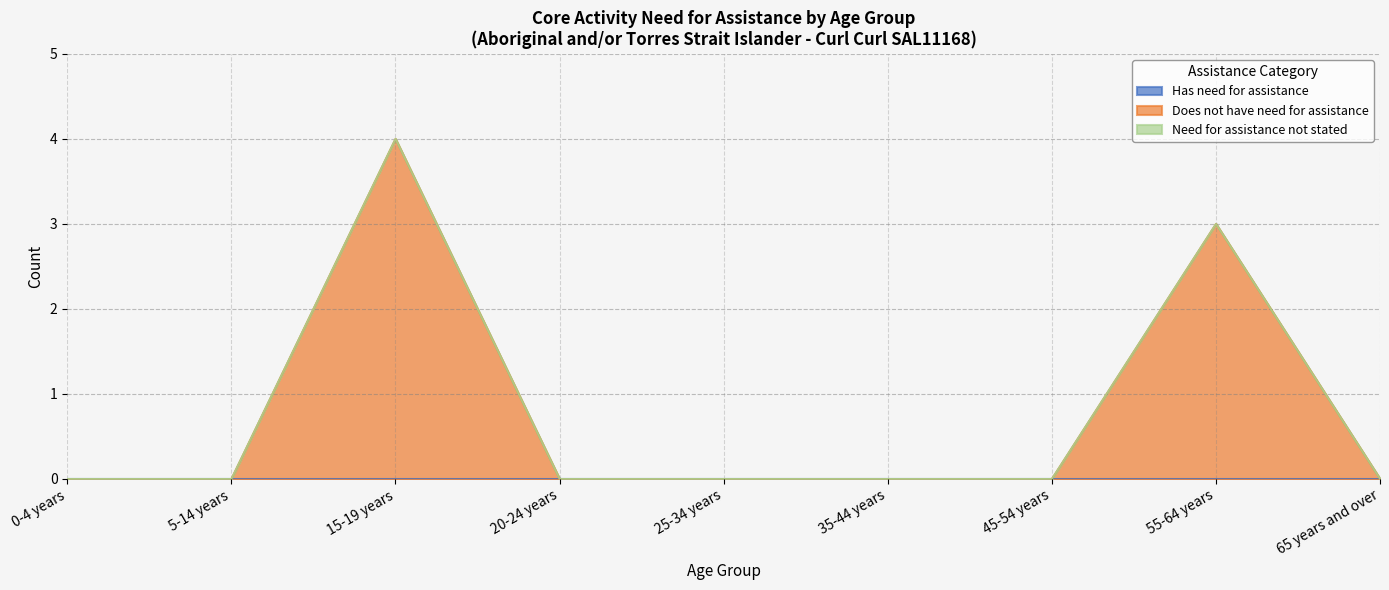

In Does not have need for assistance, how many points are higher than both neighbors (excluding endpoints)?

2